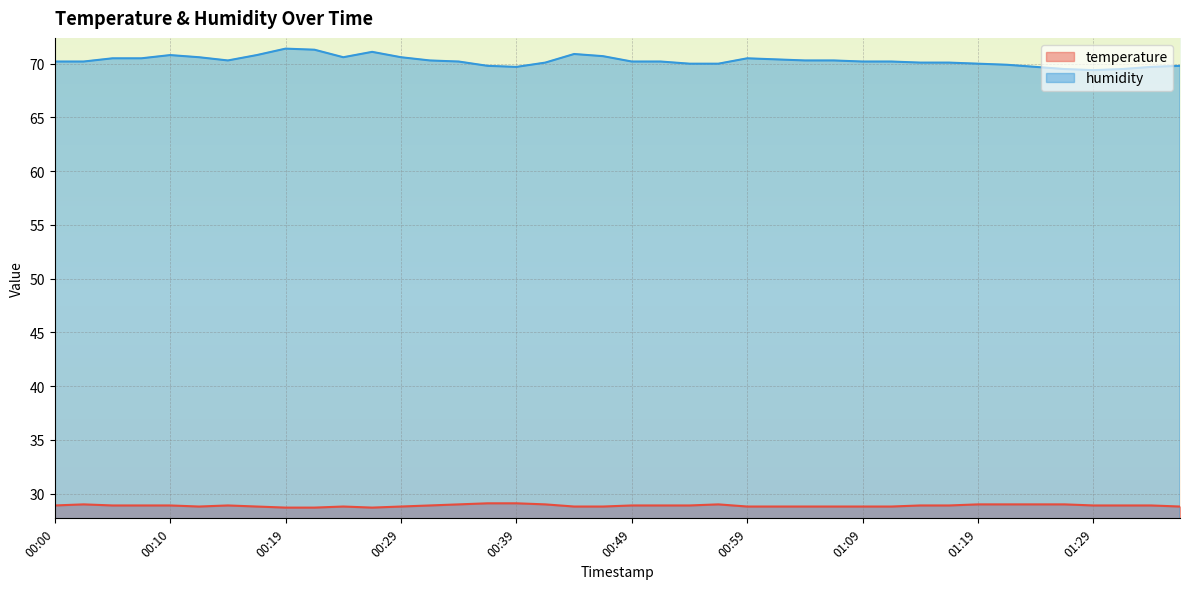

What is the lowest value of the humidity series?

69.4